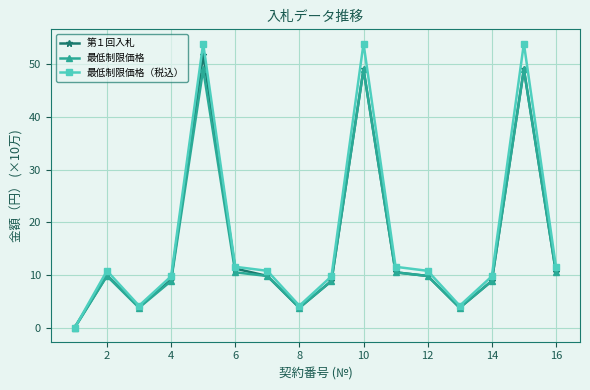

How many distinct data groups are displayed?

3